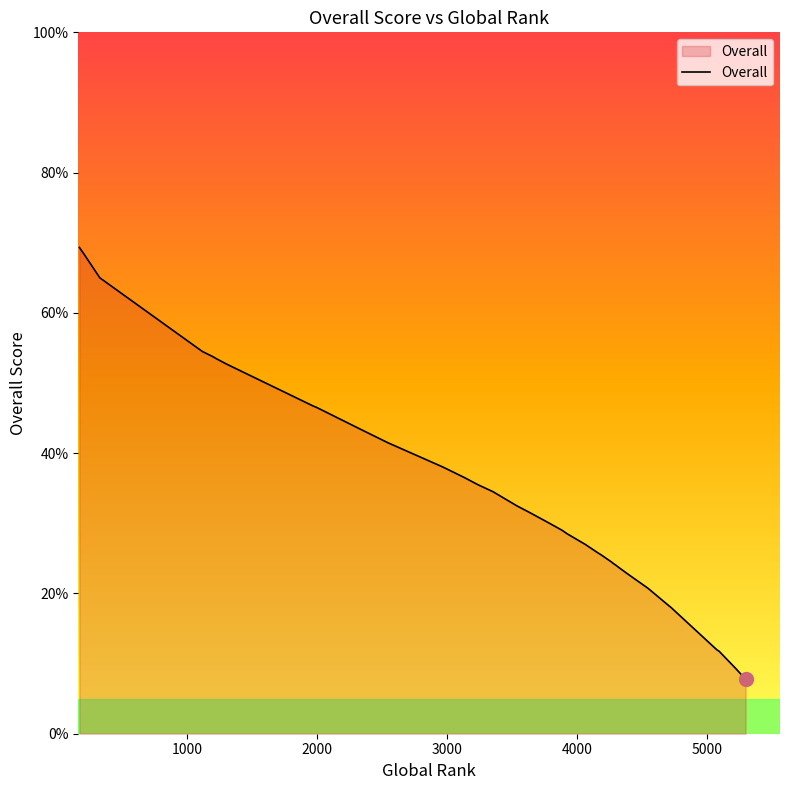

What is the label of the 18th point from the left?

17